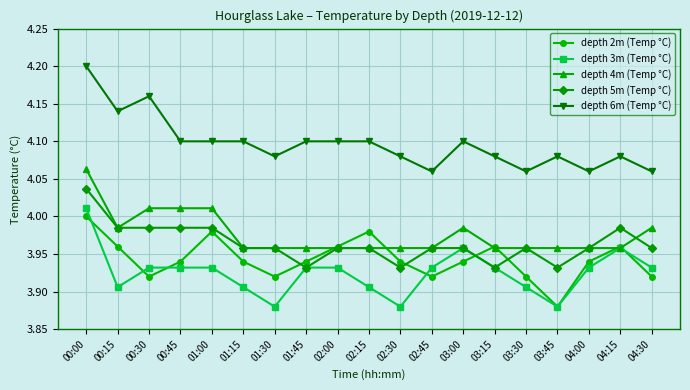

True or false: depth 5m (Temp °C) has more than 0 interior local peaks.

True